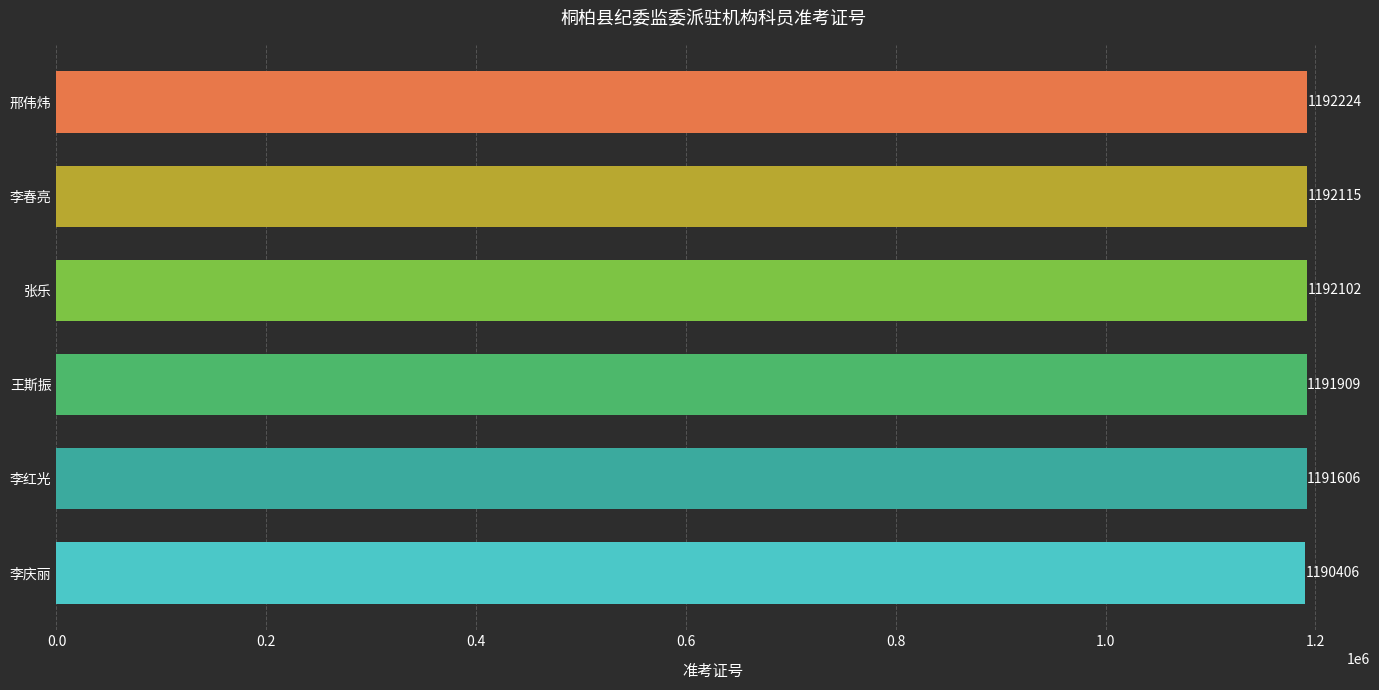

List the labels in order of value, largest first.

邢伟炜, 李春亮, 张乐, 王斯振, 李红光, 李庆丽